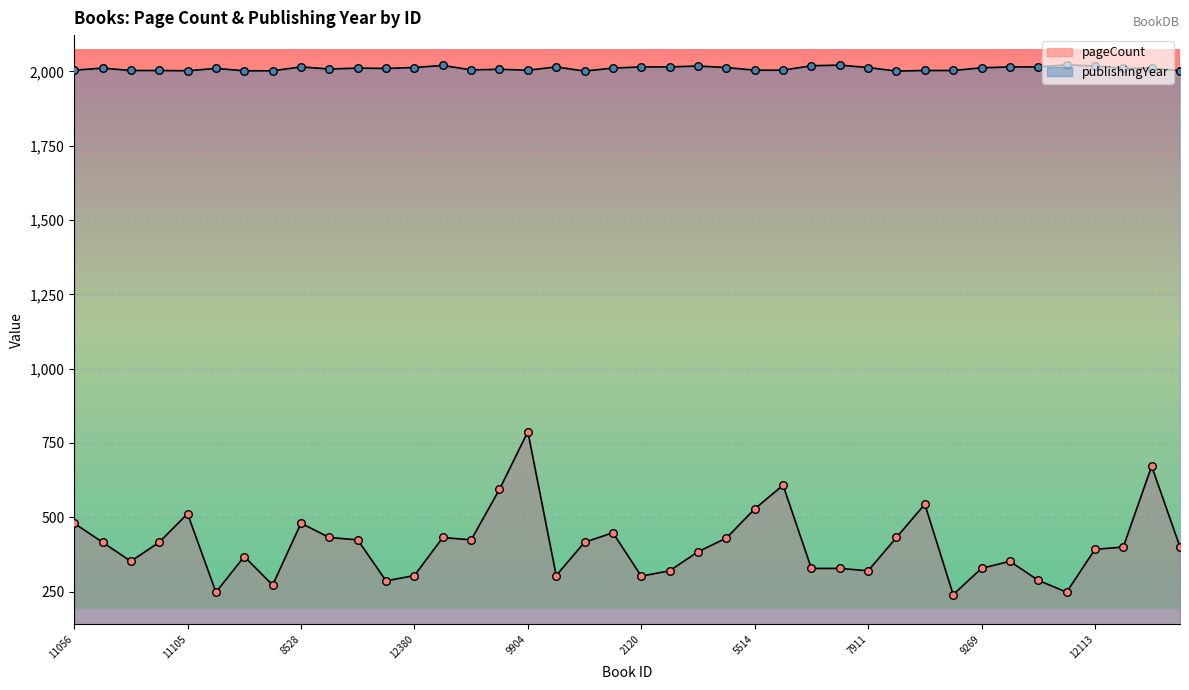

Which series has the largest total across all categories?

publishingYear